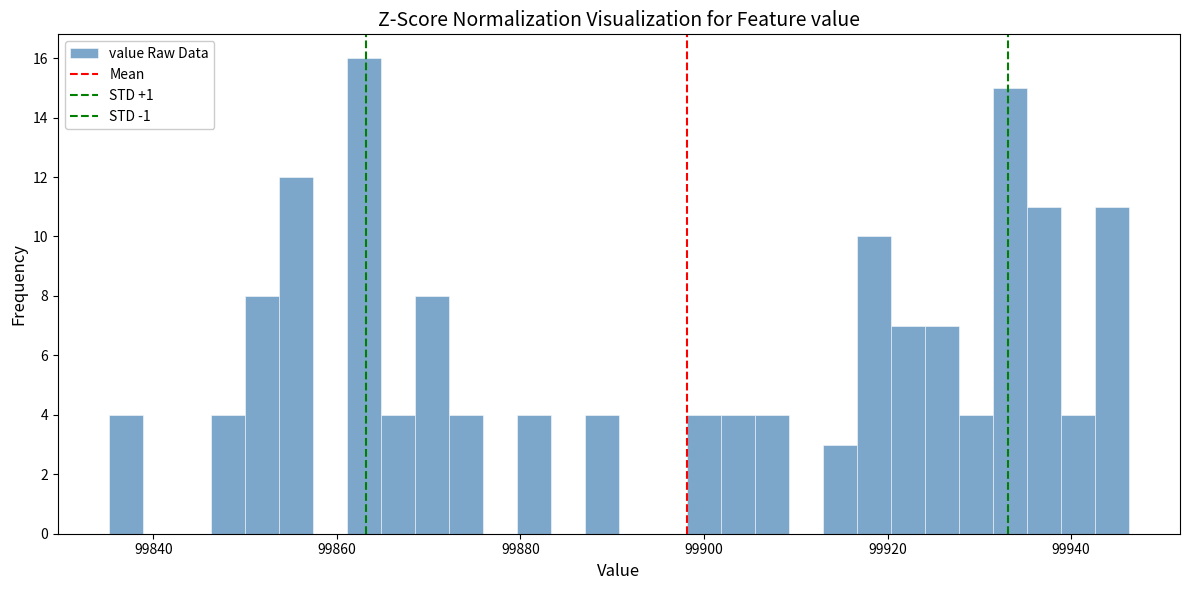

Around what value on the x-axis is the tallest bar? Give the approximate position of its centre, as read against the axis.

99862